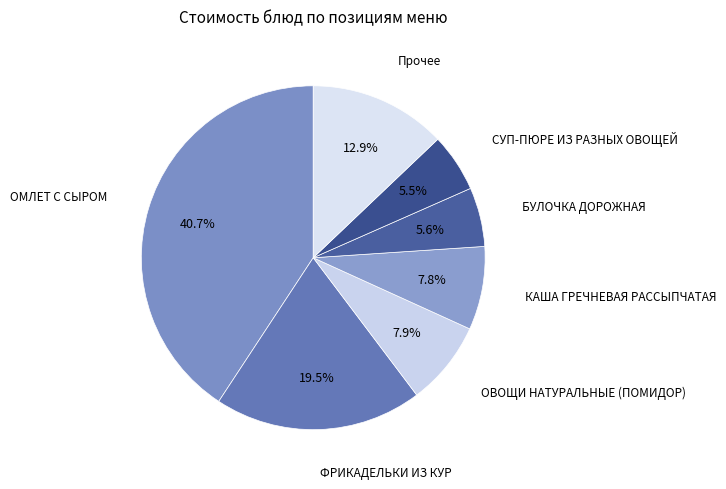

Which category has the biggest portion of the pie?

ОМЛЕТ С СЫРОМ